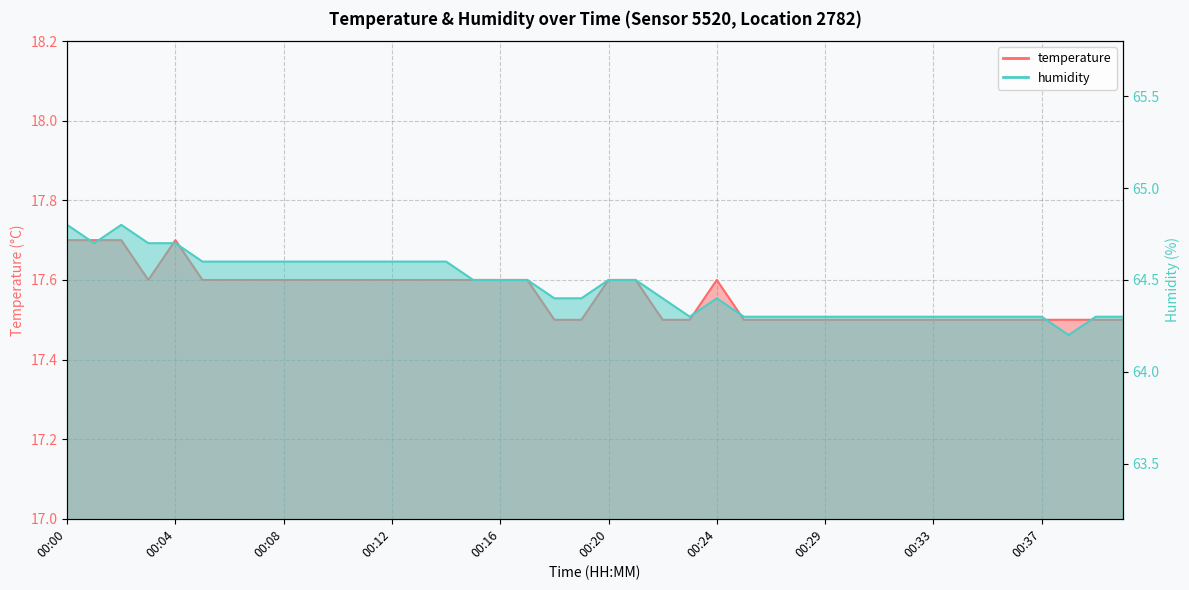

True or false: humidity and temperature intersect in this chart.

False